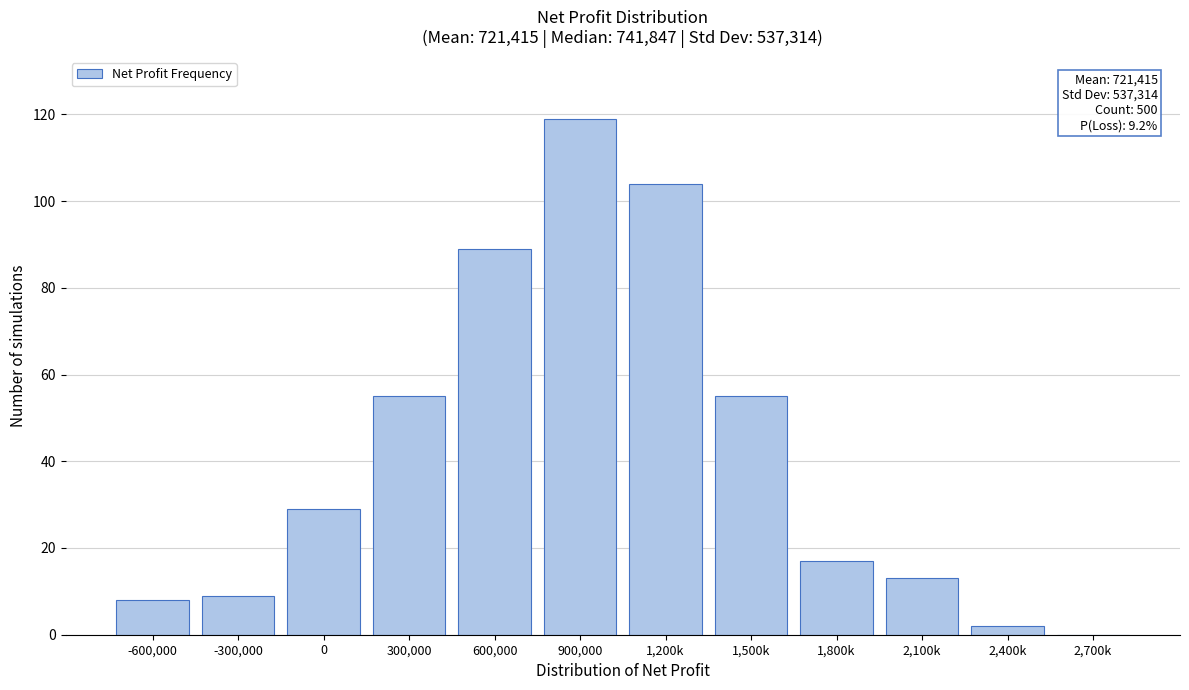

Reading right to left, transcribe all the data shown in this chart.

2,700k=0	2,400k=2	2,100k=13	1,800k=17	1,500k=55	1,200k=104	900,000=119	600,000=89	300,000=55	0=29	-300,000=9	-600,000=8